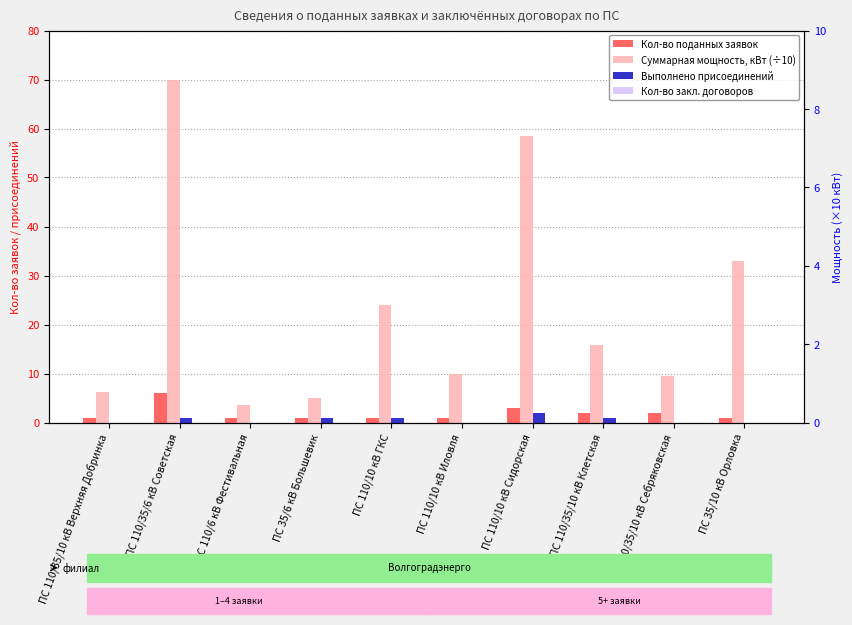

What is the difference between the maximum and second lowest values in the Кол-во поданных заявок series?

5.0